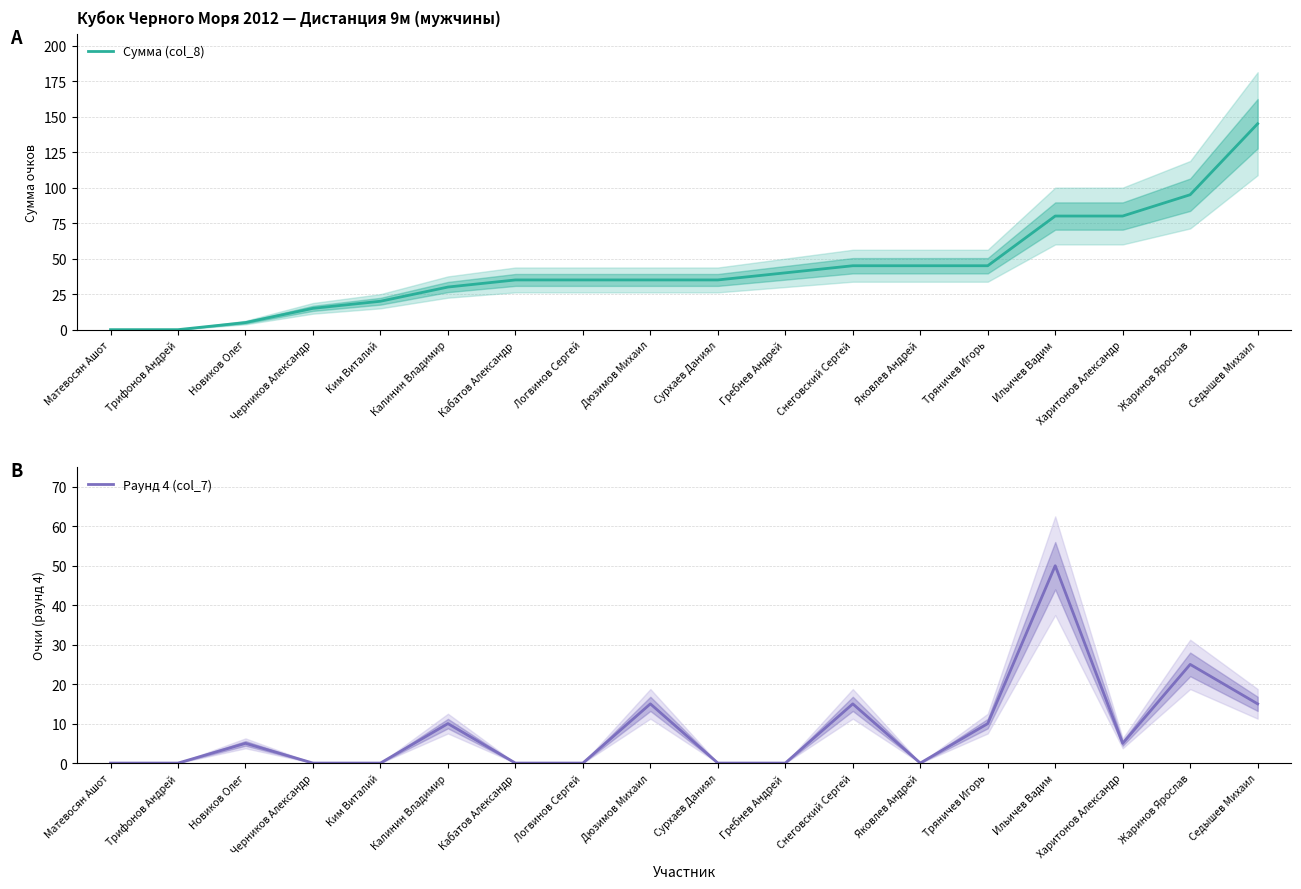

List the series in order of their overall mean, highest first.

Сумма (col_8), Раунд 4 (col_7)